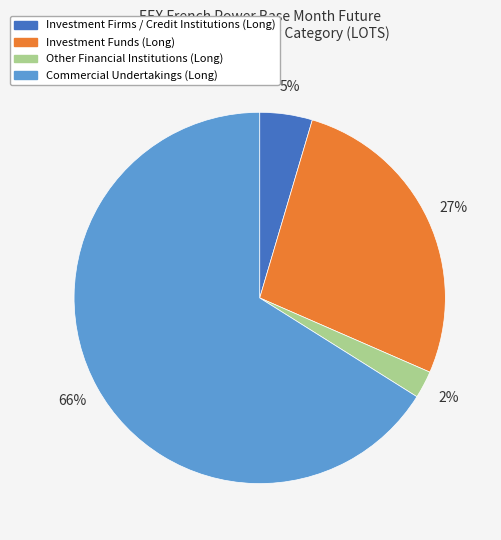

How many slices are in this pie chart?

4